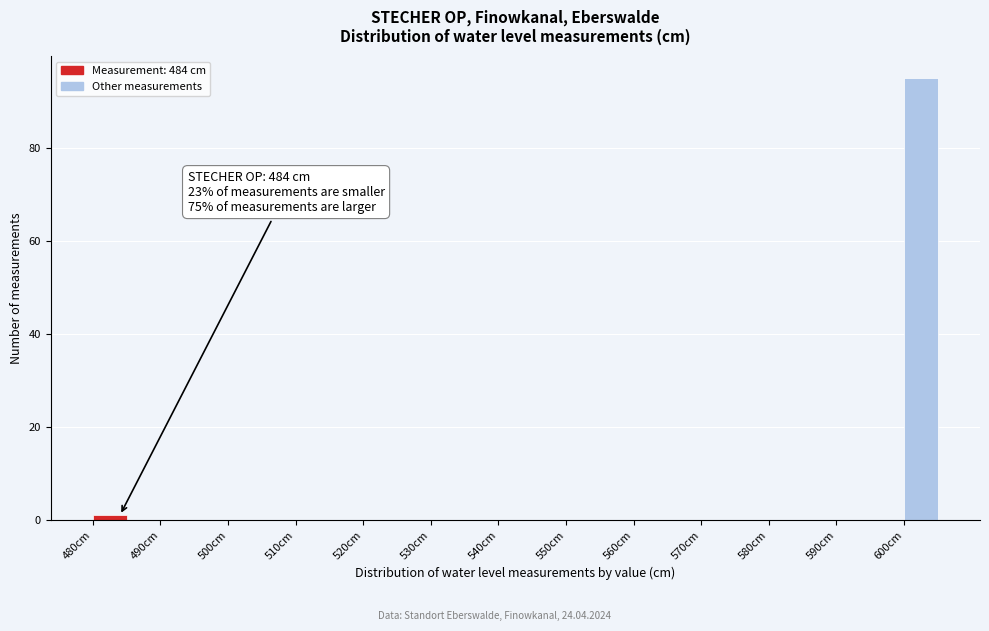

Over which range of the x-axis is the bar tallest?

600 to 605